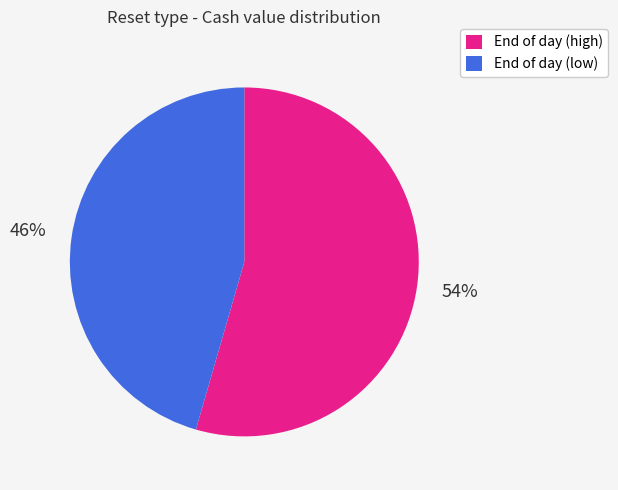

How many segments does this pie chart have?

2